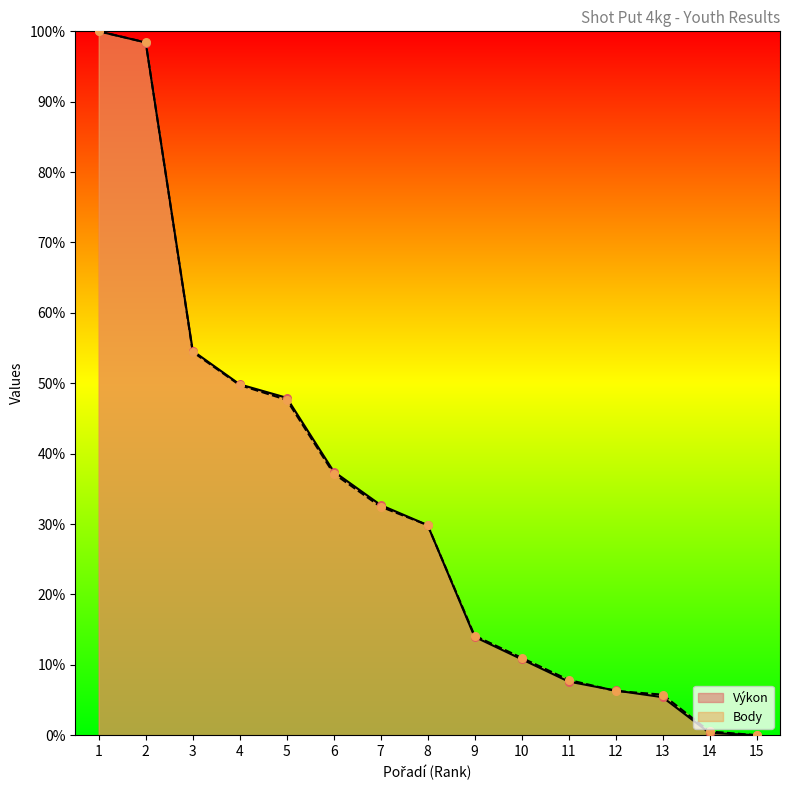

At which category is the sum across all series the highest?

1